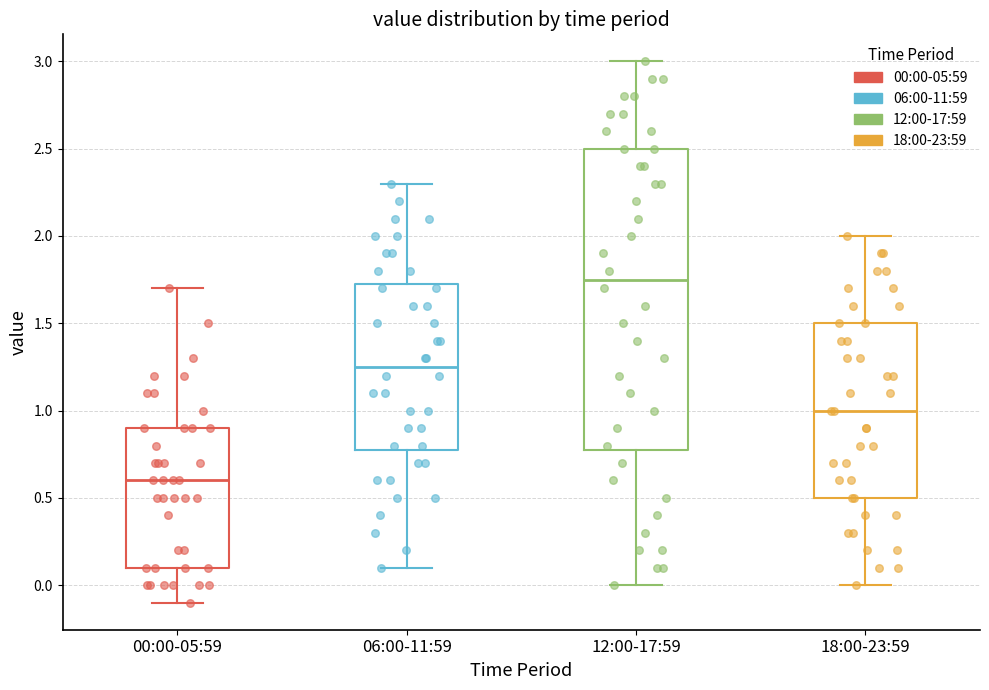

Comparing the boxes themselves (not the whiskers), which one is the tallest?

12:00-17:59